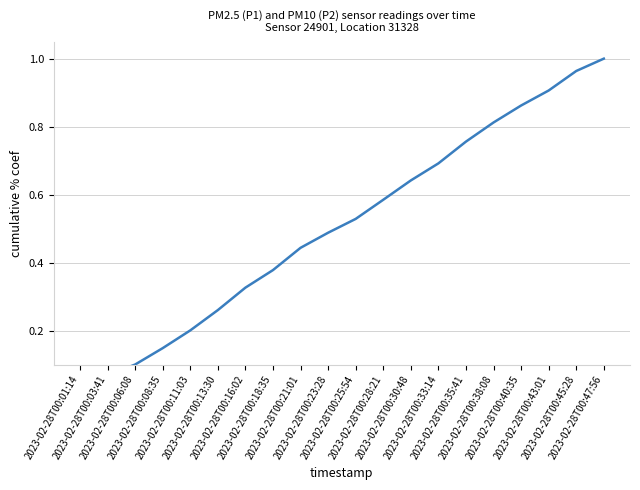

The chart shows a value of 0.8 at 2023-02-28T00:38:08. True or false?

True